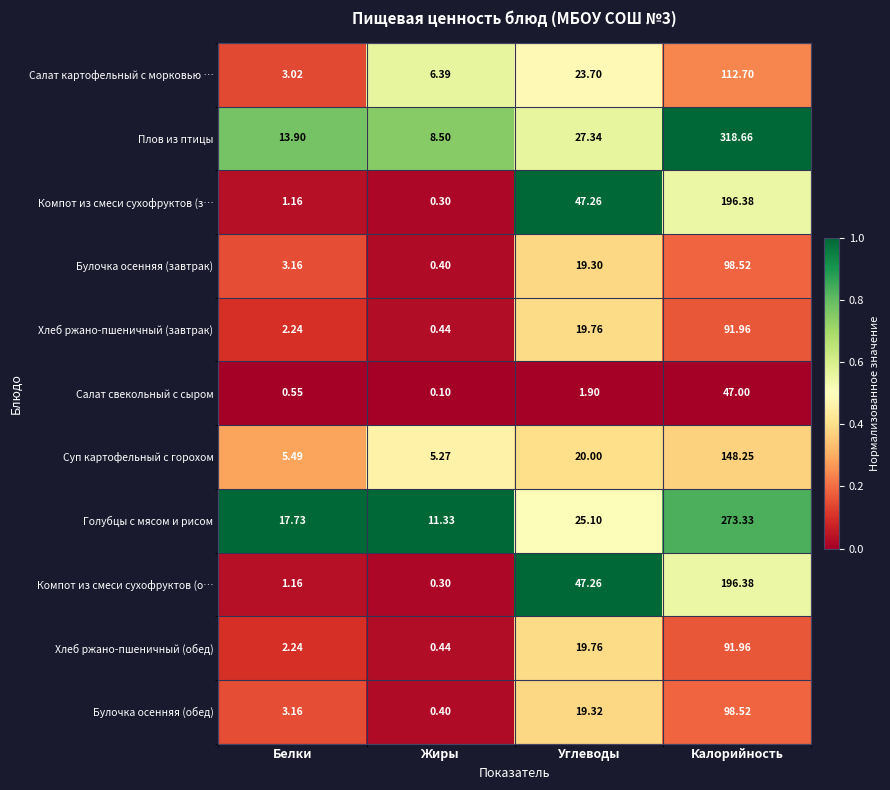

At which label does Хлеб ржано-пшеничный (обед) first exceed 19?

Углеводы